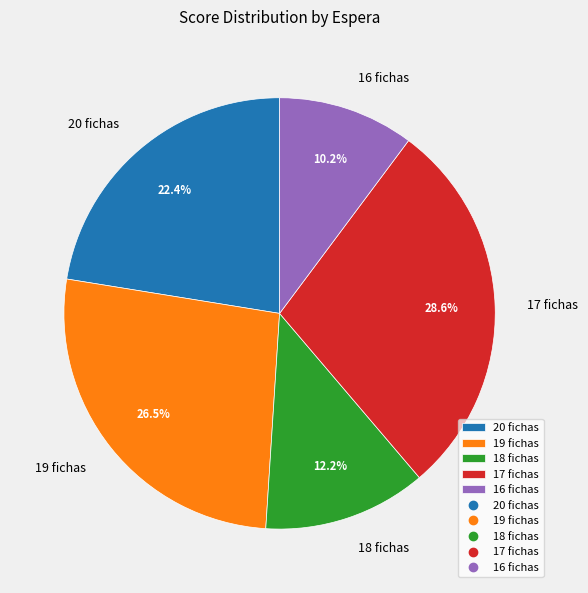

How much of the chart is everything except 20 fichas?

77.6%